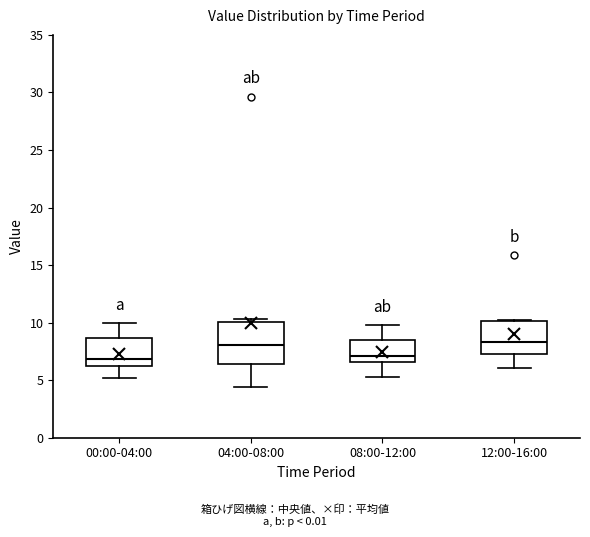

Where does the median line of the box for 04:00-08:00 sit on the y-axis? The values are not printed on the chart, so give them approximately, as read against the axis.

8.0